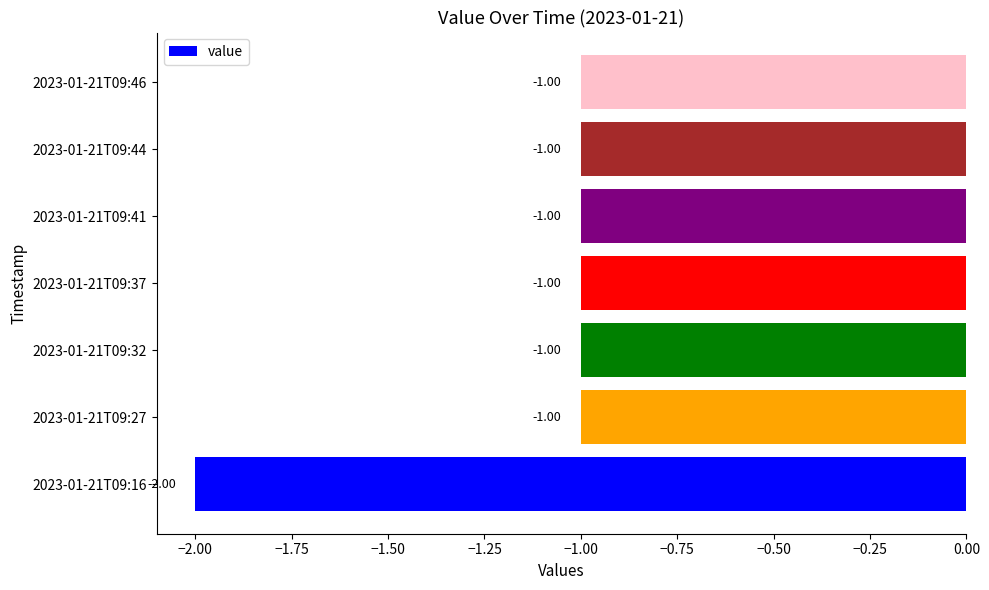

What is the sum of all values?

-8